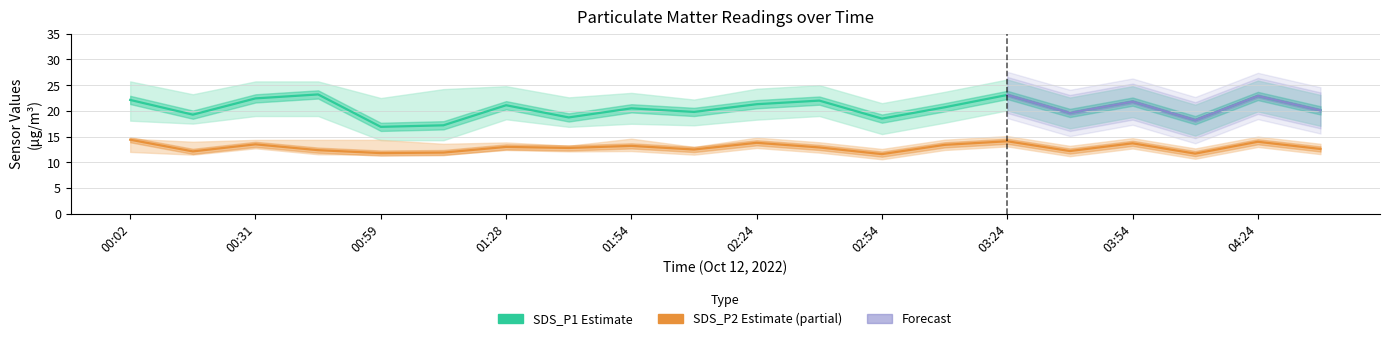

Between 04:24 and 04:39, which series saw the biggest shift?

SDS_P1